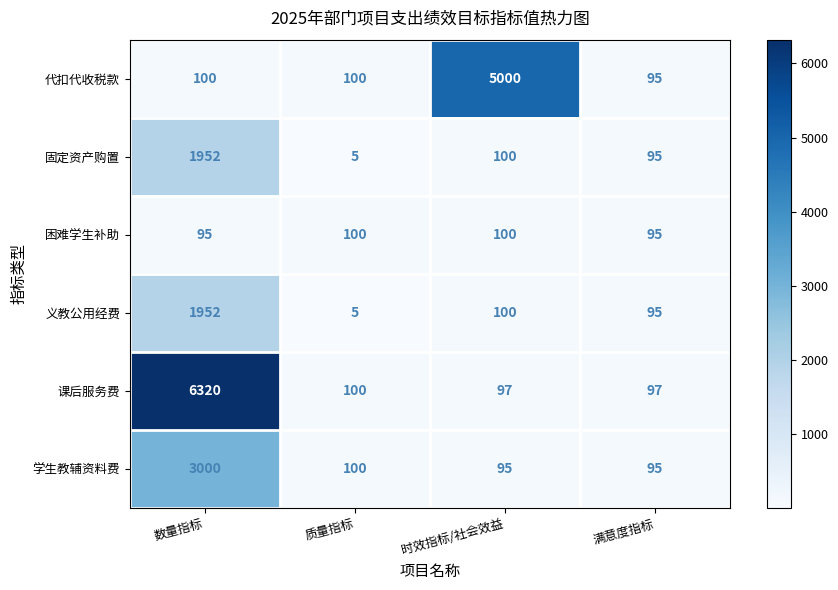

The 义教公用经费 series shows 100 at 时效指标/社会效益. True or false?

True